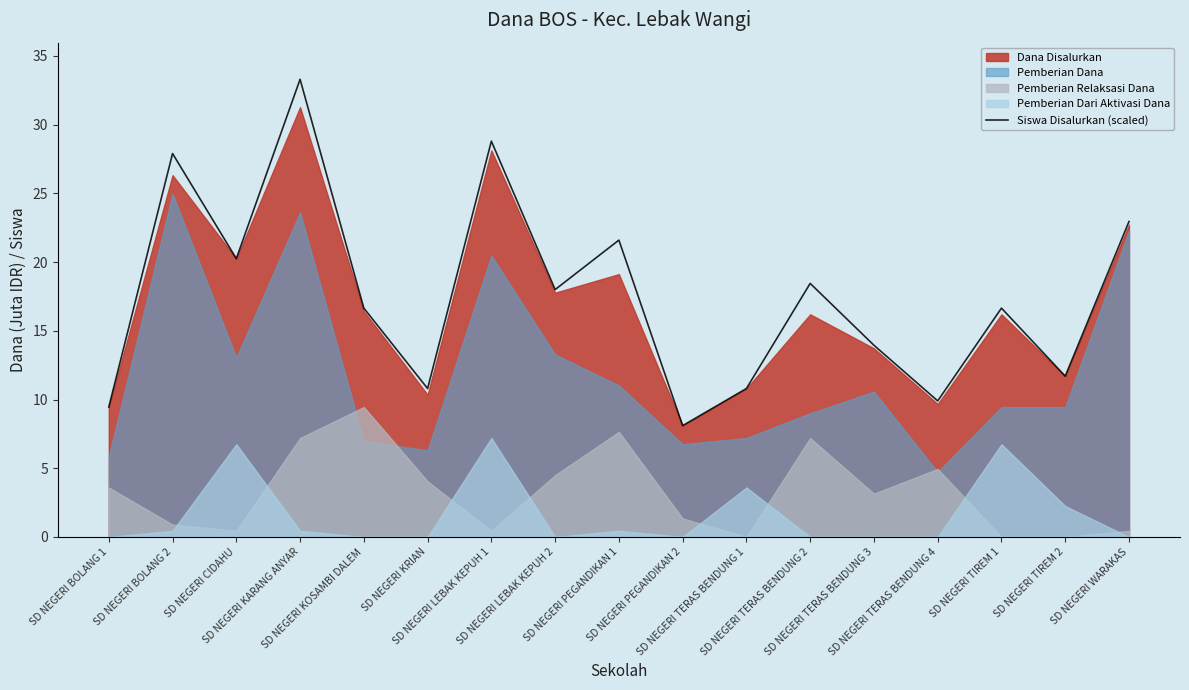

What is the minimum value shown in the chart?

8.1